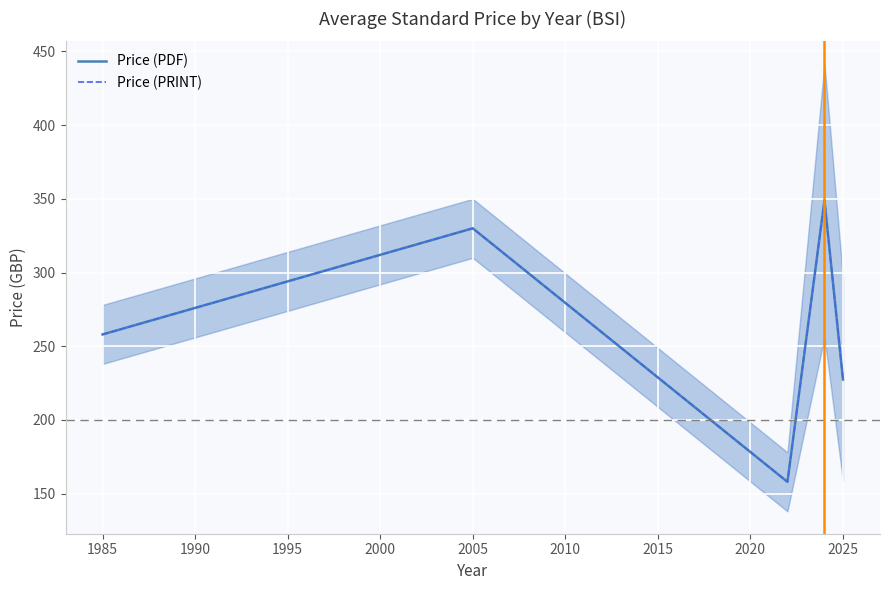

True or false: Price (PDF) and Price (PRINT) cross at least once.

False